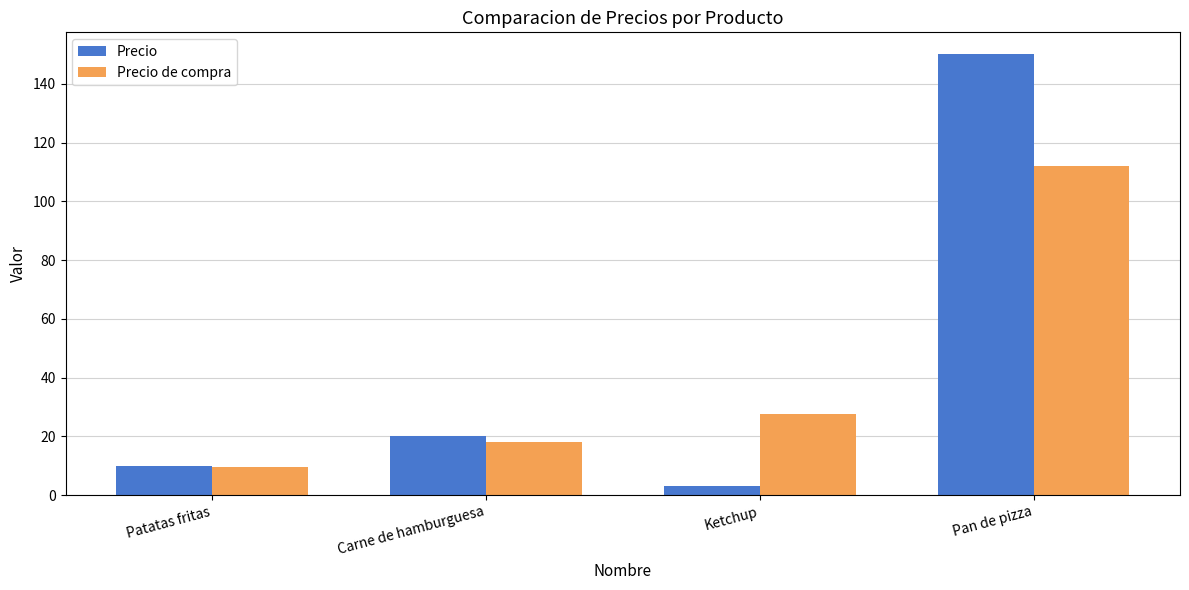

List the series in order of their peak value, highest first.

Precio, Precio de compra